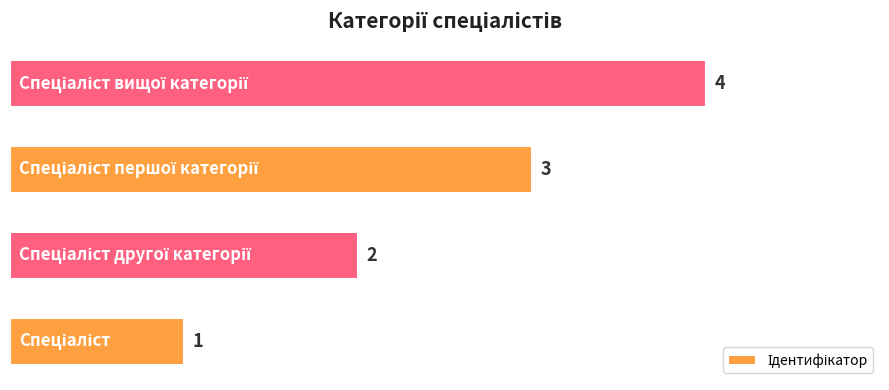

Count the number of data series in this chart.

1